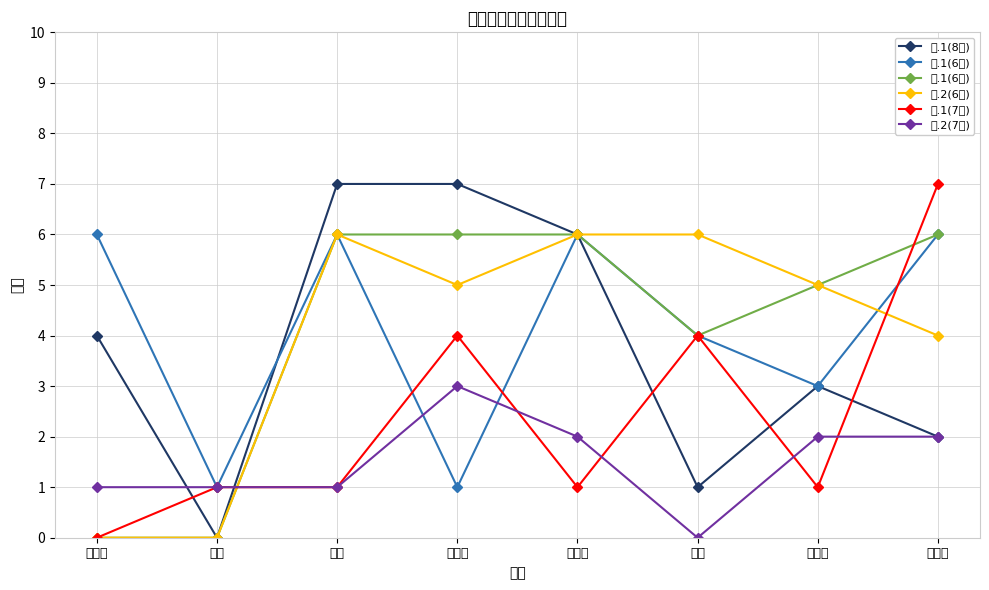

Reading left to right, list all the values displayed in this chart.

五.1(8分): 谢丽萍=4	周韩=0	丛琳=7	潘雅菲=7	郝一叶=6	张京=1	夏龙飞=3	李成时=2
三.1(6分): 谢丽萍=6	周韩=1	丛琳=6	潘雅菲=1	郝一叶=6	张京=4	夏龙飞=3	李成时=6
四.1(6分): 谢丽萍=0	周韩=0	丛琳=6	潘雅菲=6	郝一叶=6	张京=4	夏龙飞=5	李成时=6
四.2(6分): 谢丽萍=0	周韩=0	丛琳=6	潘雅菲=5	郝一叶=6	张京=6	夏龙飞=5	李成时=4
六.1(7分): 谢丽萍=0	周韩=1	丛琳=1	潘雅菲=4	郝一叶=1	张京=4	夏龙飞=1	李成时=7
六.2(7分): 谢丽萍=1	周韩=1	丛琳=1	潘雅菲=3	郝一叶=2	张京=0	夏龙飞=2	李成时=2